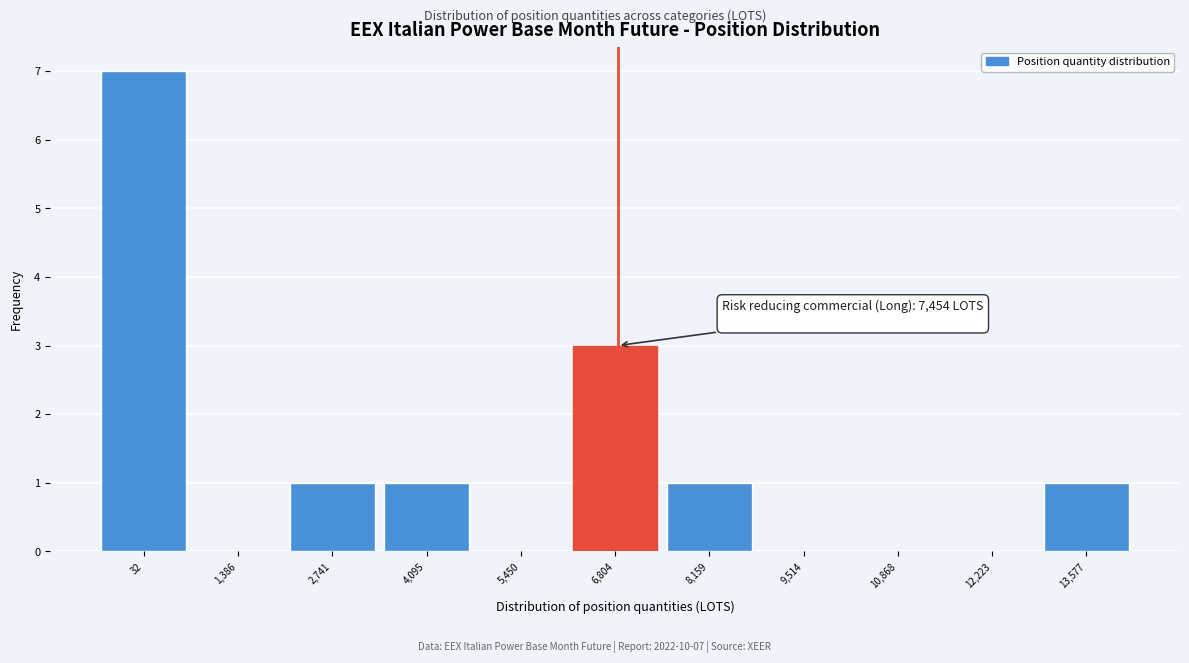

Reading left to right, extract all data points from this chart.

32=7	1,386=0	2,741=1	4,095=1	5,450=0	6,804=3	8,159=1	9,514=0	10,868=0	12,223=0	13,577=1